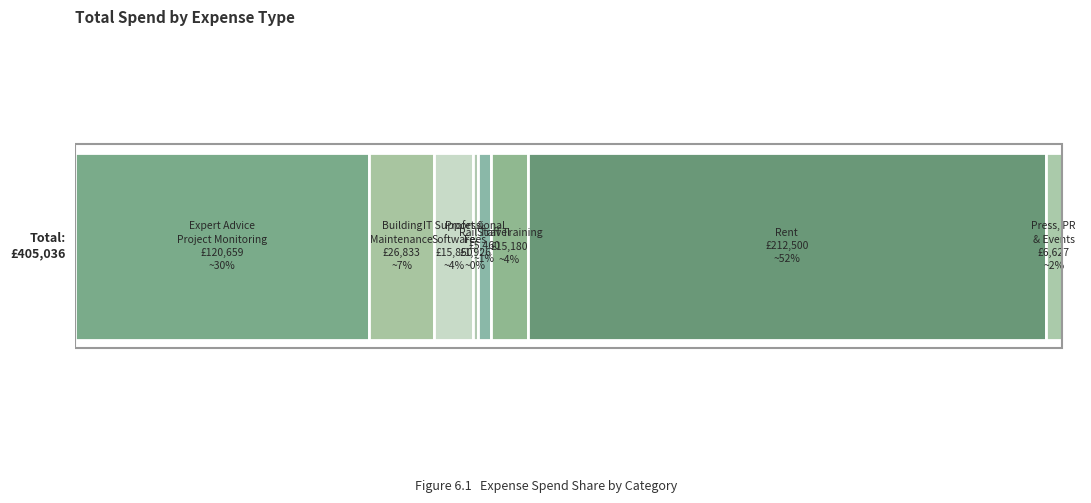

Does the chart contain stacked bars?

No